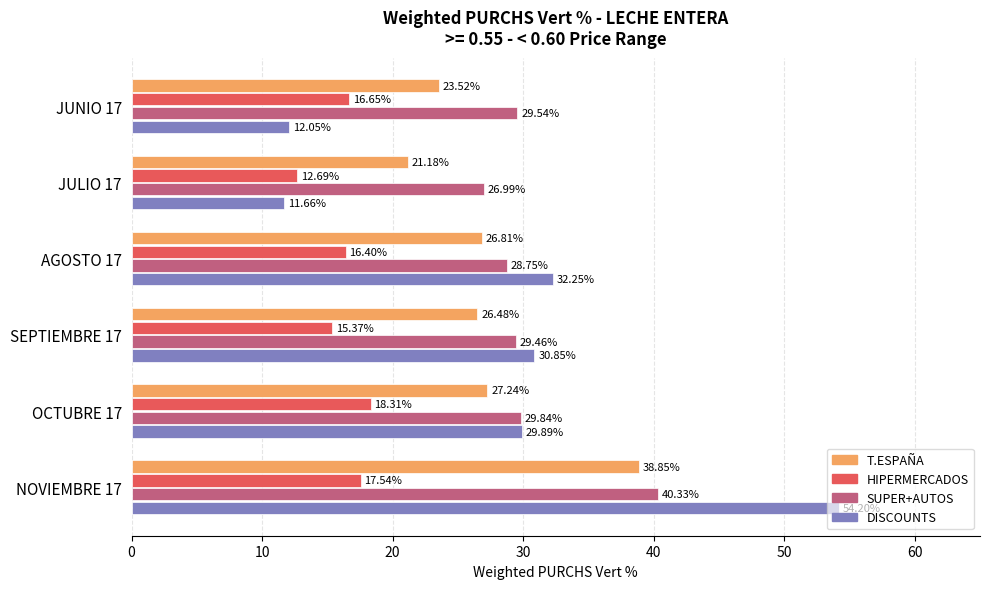

List the series in order of their peak value, lowest first.

HIPERMERCADOS, T.ESPAÑA, SUPER+AUTOS, DISCOUNTS